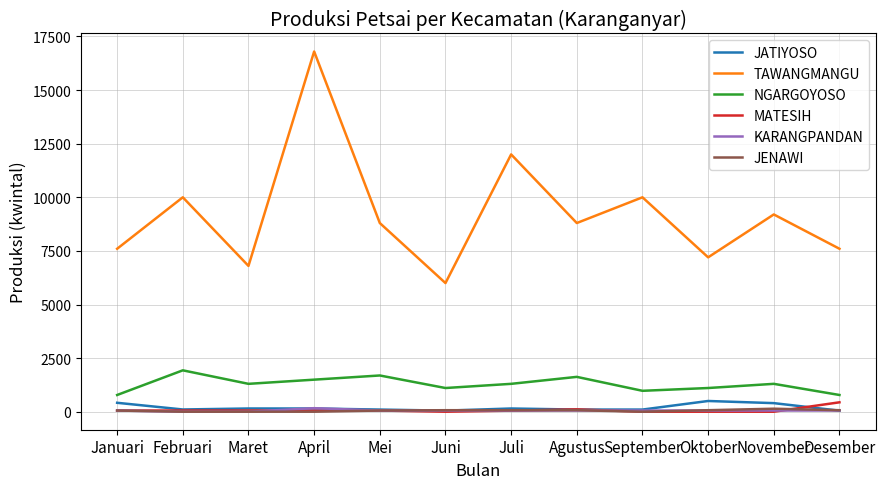

At which label does JATIYOSO first exceed 150?

Januari